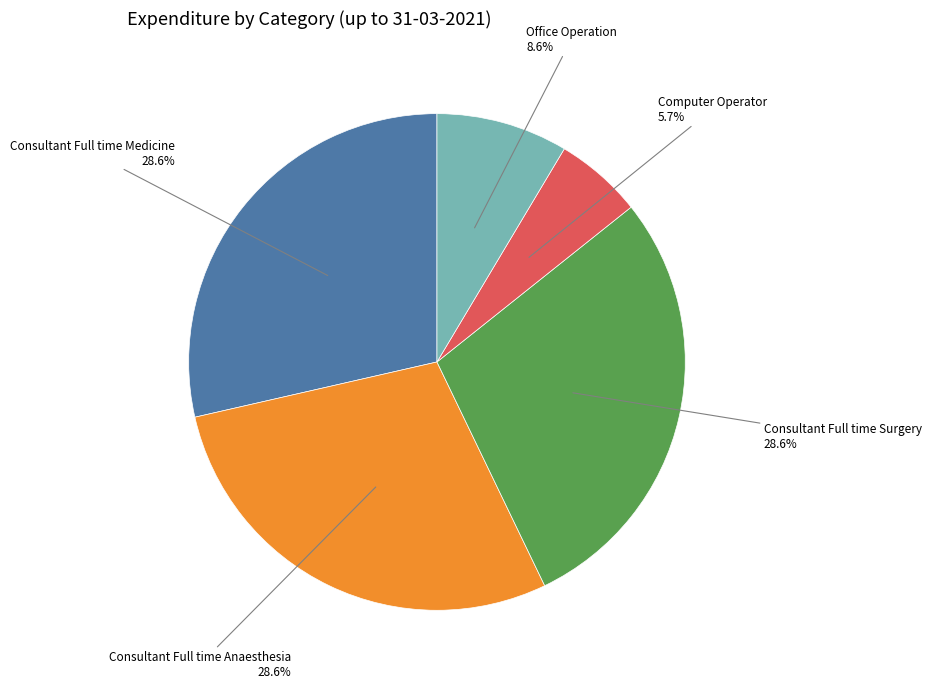

Approximately how many times larger is the value at Consultant Full time Surgery compared to Computer Operator?

5.0